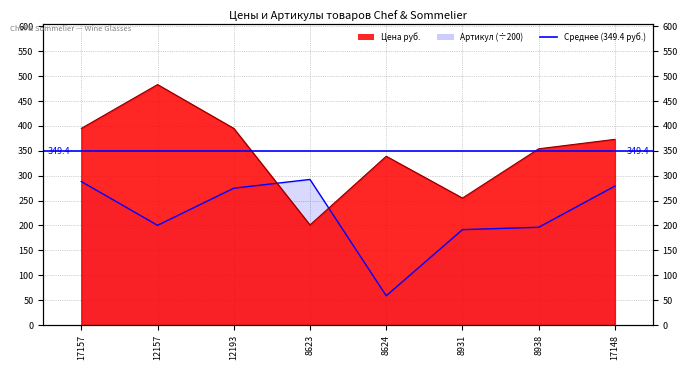

At which category is the sum across all series the highest?

12157